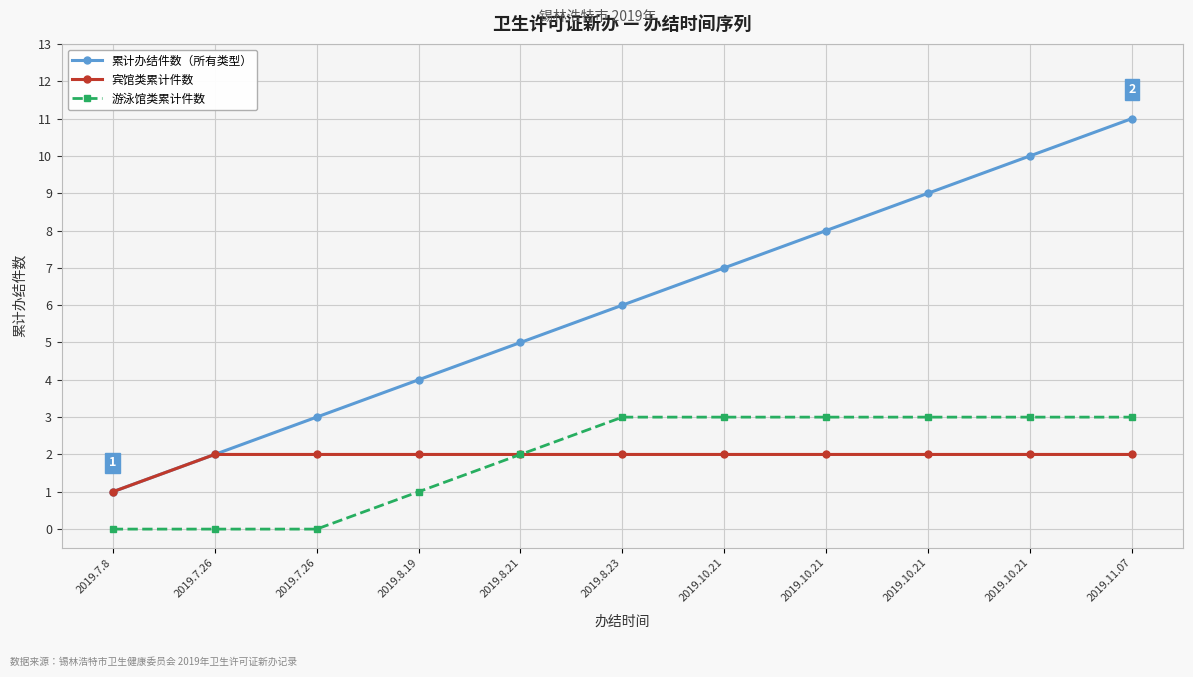

Rank the series by their maximum value, from highest to lowest.

累计办结件数（所有类型）, 游泳馆类累计件数, 宾馆类累计件数